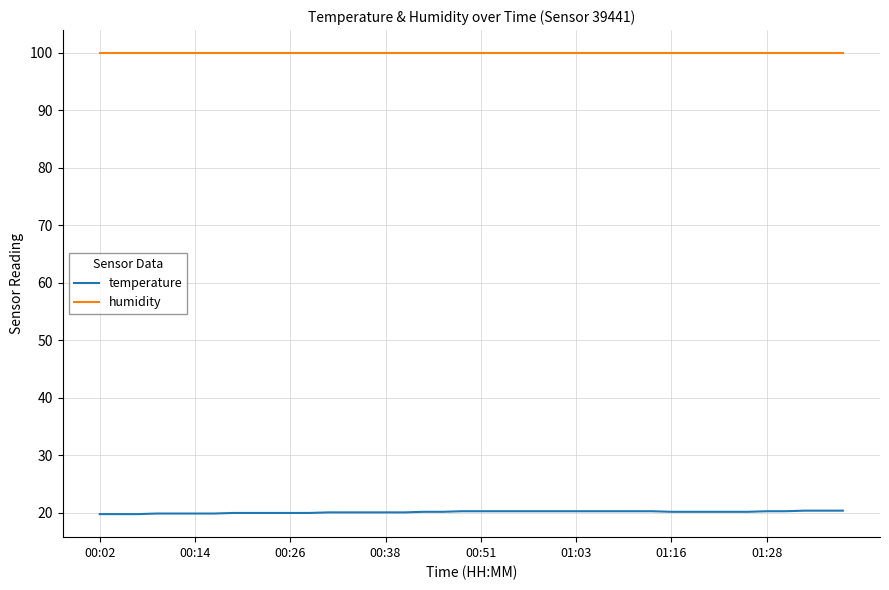

What is the maximum value for humidity?

99.9